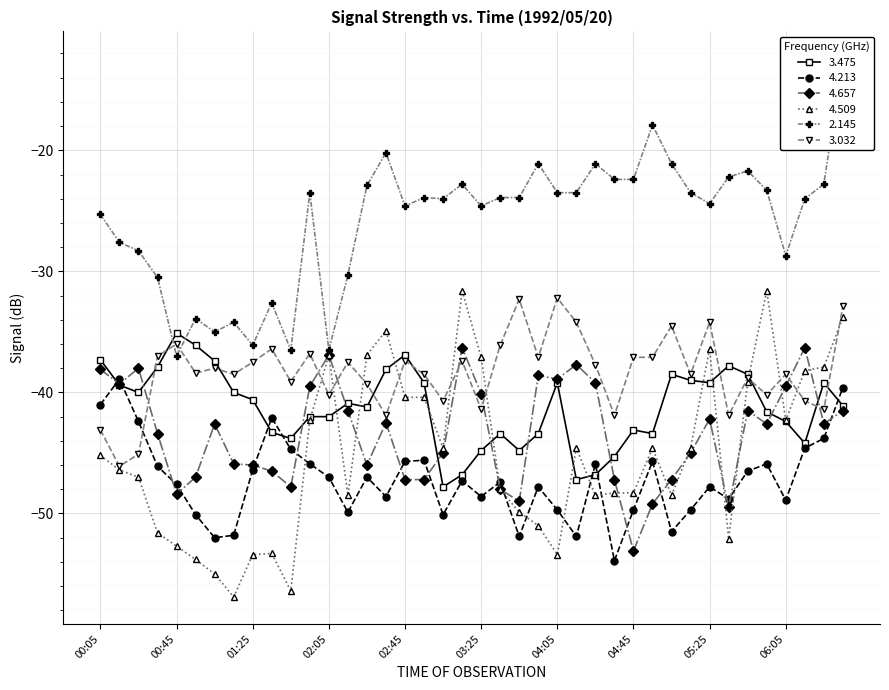

Reading right to left, what are all the values shown in this chart?

3.475: 06:35=-41.1	06:25=-39.2	06:15=-44.2	06:05=-42.4	05:55=-41.6	05:45=-38.5	05:35=-37.8	05:25=-39.2	05:15=-39.0	05:05=-38.5	04:55=-43.4	04:45=-43.1	04:35=-45.3	04:25=-46.8	04:15=-47.2	04:05=-39.2	03:55=-43.4	03:45=-44.8	03:35=-43.4	03:25=-44.8	03:15=-46.8	03:05=-47.8	02:55=-39.2	02:45=-36.9	02:35=-38.1	02:25=-41.2	02:15=-40.9	02:05=-42.0	01:55=-42.0	01:45=-43.8	01:35=-43.3	01:25=-40.6	01:15=-40.0	01:05=-37.4	00:55=-36.1	00:45=-35.1	00:35=-37.9	00:25=-40.0	00:15=-39.4	00:05=-37.3
4.213: 06:35=-39.6	06:25=-43.8	06:15=-44.6	06:05=-48.9	05:55=-45.9	05:45=-46.5	05:35=-48.8	05:25=-47.8	05:15=-49.7	05:05=-51.5	04:55=-45.7	04:45=-49.7	04:35=-53.9	04:25=-45.9	04:15=-51.9	04:05=-49.7	03:55=-47.8	03:45=-51.9	03:35=-47.4	03:25=-48.6	03:15=-47.3	03:05=-50.1	02:55=-45.6	02:45=-45.7	02:35=-48.6	02:25=-47.0	02:15=-49.9	02:05=-47.0	01:55=-45.9	01:45=-44.7	01:35=-42.1	01:25=-46.4	01:15=-51.8	01:05=-52.0	00:55=-50.1	00:45=-47.6	00:35=-46.1	00:25=-42.4	00:15=-38.9	00:05=-41.0
4.657: 06:35=-41.5	06:25=-42.6	06:15=-36.3	06:05=-39.5	05:55=-42.6	05:45=-41.5	05:35=-49.5	05:25=-42.2	05:15=-45.0	05:05=-47.2	04:55=-49.2	04:45=-53.1	04:35=-47.2	04:25=-39.2	04:15=-37.7	04:05=-38.9	03:55=-38.6	03:45=-49.0	03:35=-48.0	03:25=-40.1	03:15=-36.3	03:05=-45.0	02:55=-47.2	02:45=-47.2	02:35=-42.5	02:25=-46.0	02:15=-41.5	02:05=-36.9	01:55=-39.5	01:45=-47.8	01:35=-46.5	01:25=-46.0	01:15=-45.9	01:05=-42.6	00:55=-47.0	00:45=-48.4	00:35=-43.4	00:25=-38.0	00:15=-39.3	00:05=-38.1
4.509: 06:35=-33.8	06:25=-37.9	06:15=-38.2	06:05=-42.3	05:55=-31.6	05:45=-39.1	05:35=-52.1	05:25=-36.4	05:15=-44.6	05:05=-48.5	04:55=-44.6	04:45=-48.3	04:35=-48.3	04:25=-48.5	04:15=-44.6	04:05=-53.4	03:55=-51.0	03:45=-49.9	03:35=-48.0	03:25=-37.1	03:15=-31.6	03:05=-44.6	02:55=-40.4	02:45=-40.4	02:35=-34.9	02:25=-36.9	02:15=-48.5	02:05=-36.9	01:55=-42.3	01:45=-56.4	01:35=-53.3	01:25=-53.4	01:15=-56.9	01:05=-55.0	00:55=-53.8	00:45=-52.7	00:35=-51.6	00:25=-47.0	00:15=-46.4	00:05=-45.2
2.145: 06:35=-12.4	06:25=-22.8	06:15=-24.0	06:05=-28.7	05:55=-23.3	05:45=-21.7	05:35=-22.2	05:25=-24.4	05:15=-23.5	05:05=-21.1	04:55=-17.9	04:45=-22.4	04:35=-22.4	04:25=-21.1	04:15=-23.5	04:05=-23.5	03:55=-21.1	03:45=-23.9	03:35=-23.9	03:25=-24.6	03:15=-22.8	03:05=-24.0	02:55=-23.9	02:45=-24.6	02:35=-20.2	02:25=-22.9	02:15=-30.3	02:05=-36.5	01:55=-23.5	01:45=-36.5	01:35=-32.6	01:25=-36.1	01:15=-34.2	01:05=-35.0	00:55=-33.9	00:45=-37.0	00:35=-30.5	00:25=-28.3	00:15=-27.6	00:05=-25.3
3.032: 06:35=-32.9	06:25=-41.4	06:15=-40.7	06:05=-38.5	05:55=-40.2	05:45=-38.8	05:35=-41.9	05:25=-34.2	05:15=-38.5	05:05=-34.5	04:55=-37.1	04:45=-37.1	04:35=-41.9	04:25=-37.7	04:15=-34.2	04:05=-32.2	03:55=-37.1	03:45=-32.3	03:35=-36.1	03:25=-41.4	03:15=-37.4	03:05=-40.7	02:55=-38.5	02:45=-37.4	02:35=-41.9	02:25=-39.3	02:15=-37.5	02:05=-40.2	01:55=-36.8	01:45=-39.1	01:35=-36.4	01:25=-37.5	01:15=-38.5	01:05=-38.0	00:55=-38.4	00:45=-36.0	00:35=-37.0	00:25=-45.1	00:15=-46.1	00:05=-43.1